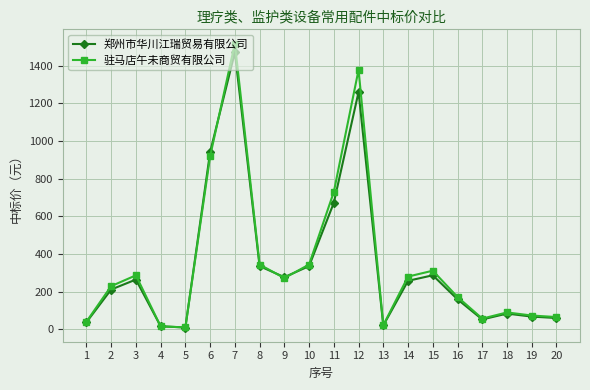

What is the sum of all 郑州市华川江瑞贸易有限公司 values?

6824.2